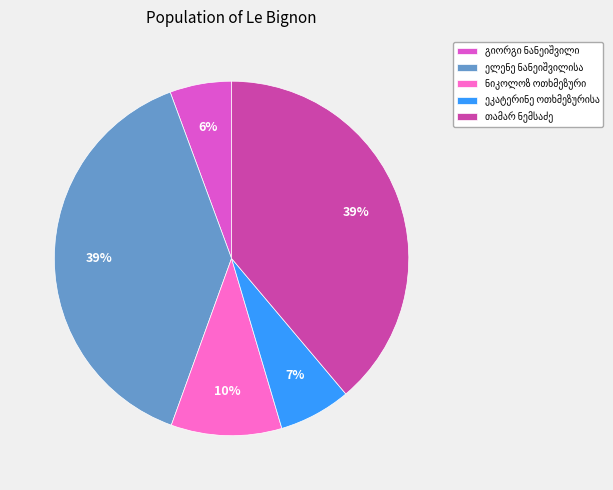

To the nearest percent, what is the difference between the largest and smallest slice percentages?

33%